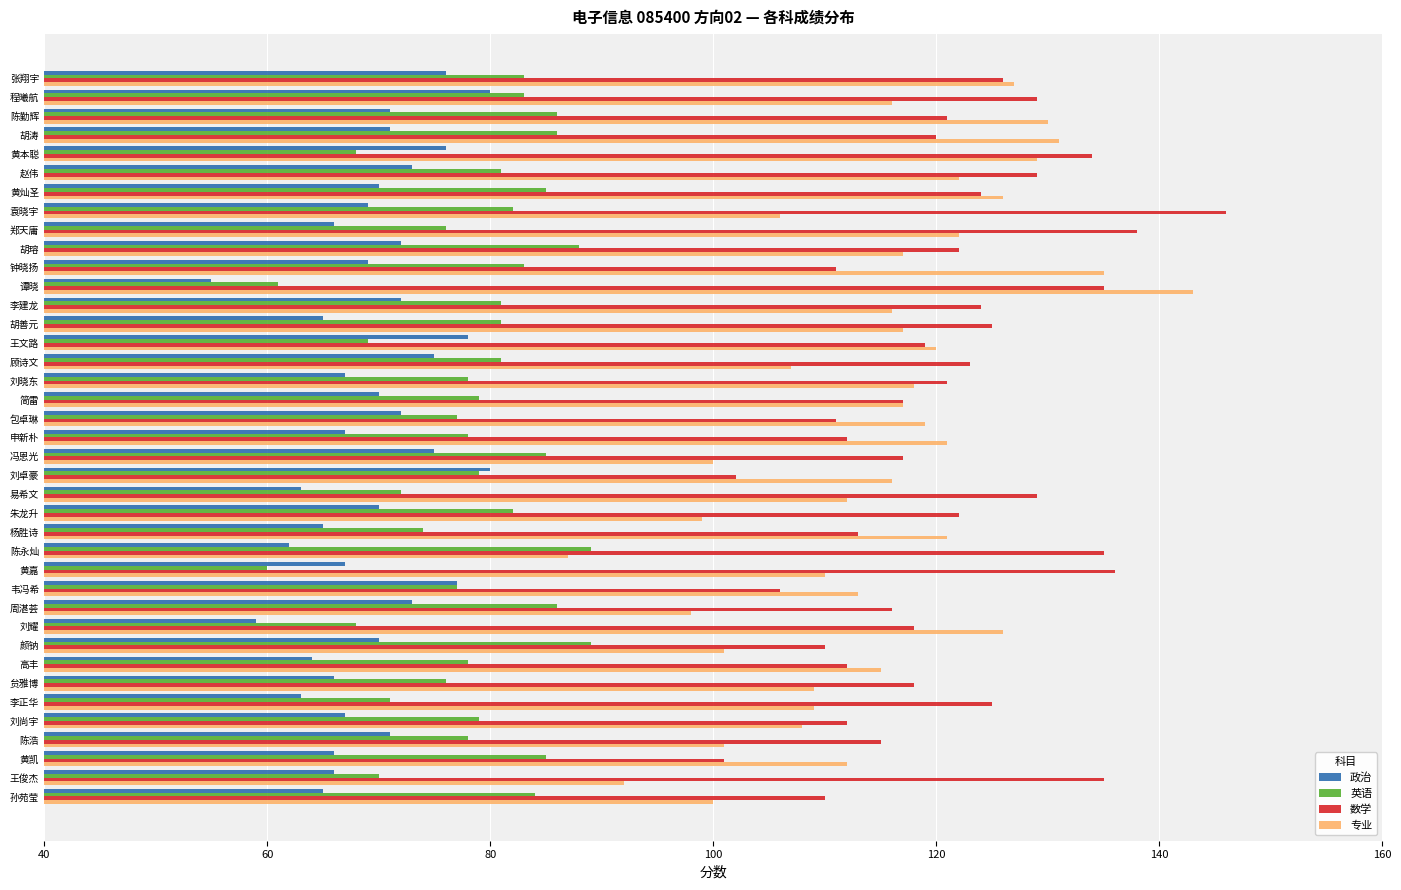

What is the difference between the maximum and minimum values in the 数学 series?

45